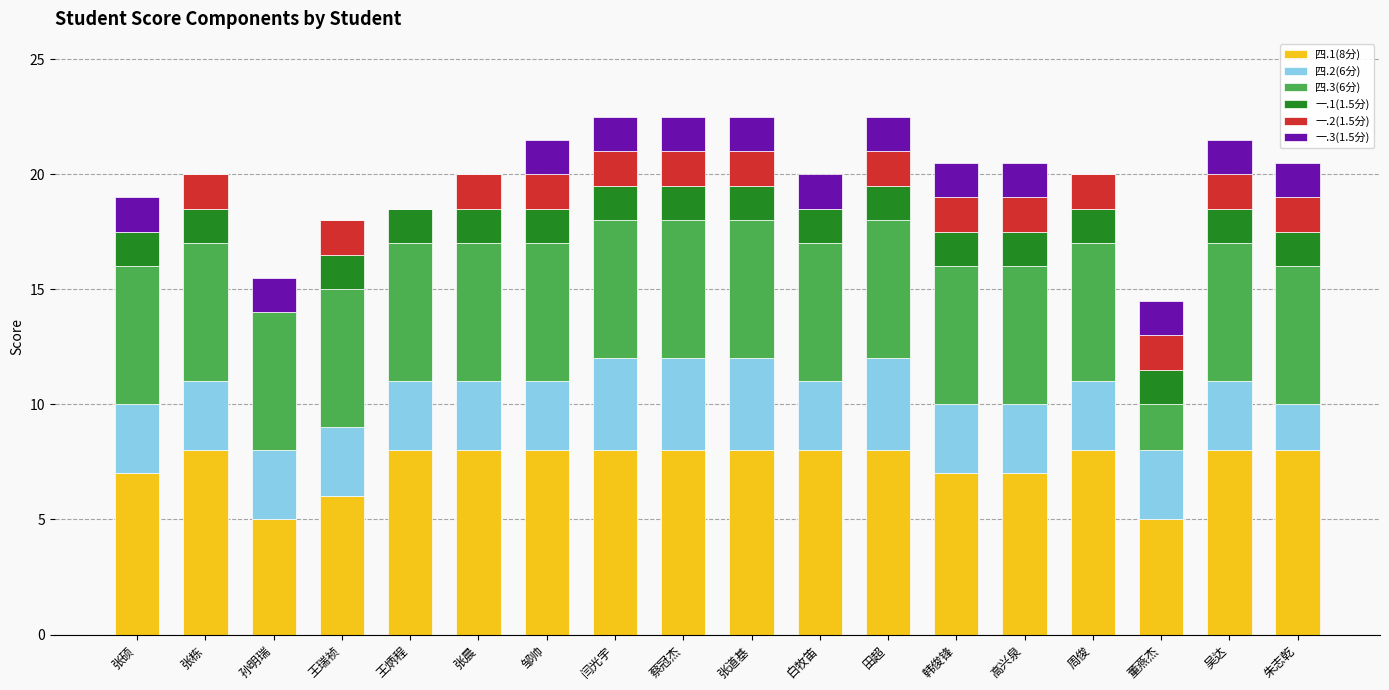

Is it true that 四.1(8分) equals 8.0 at 邹帅?

True